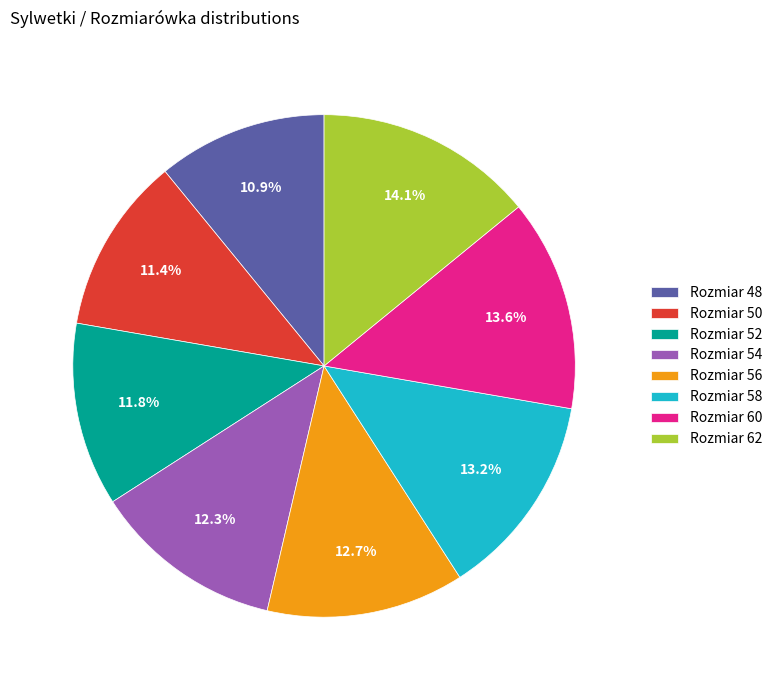

Does any single category account for the majority?

No